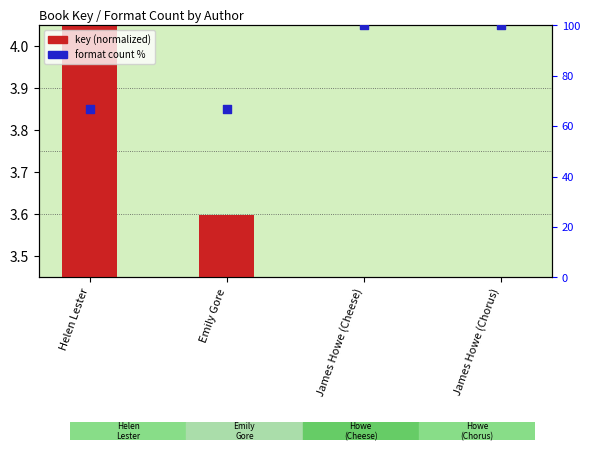

Which series has the largest total across all categories?

format count %